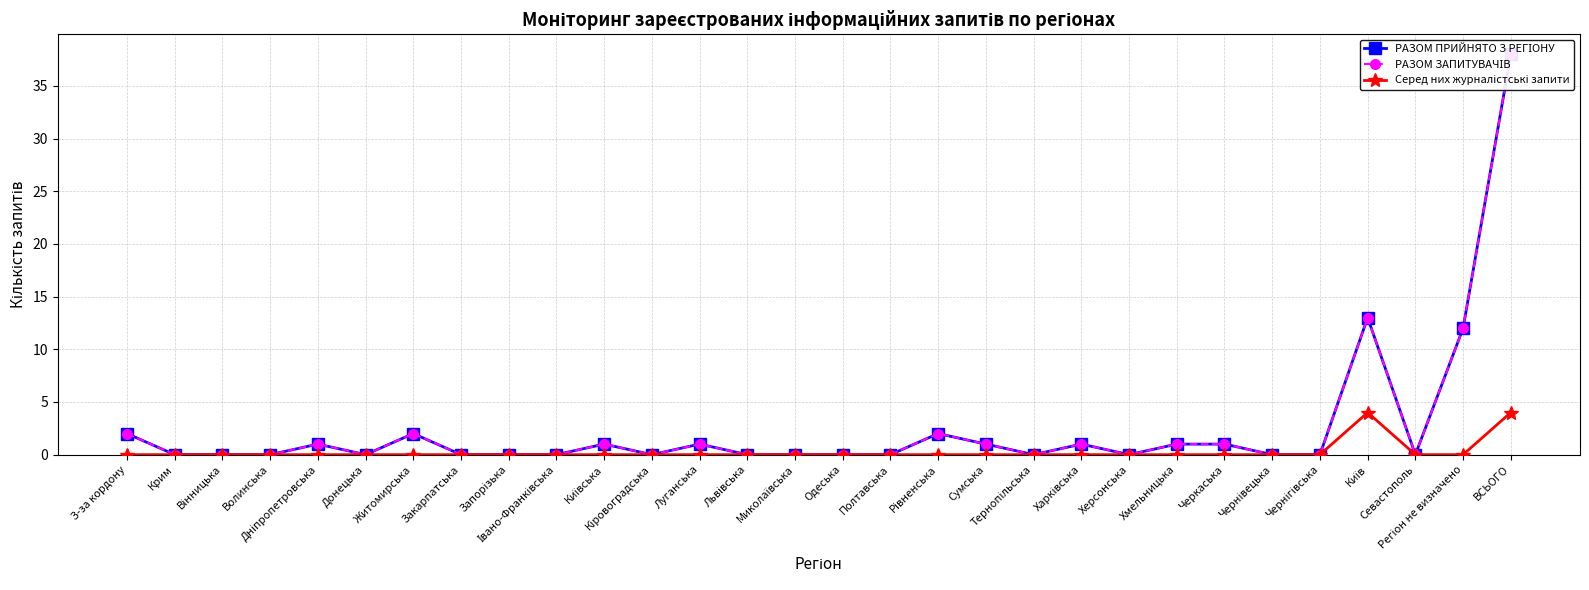

What is the label of the 28th point from the right?

Вінницька